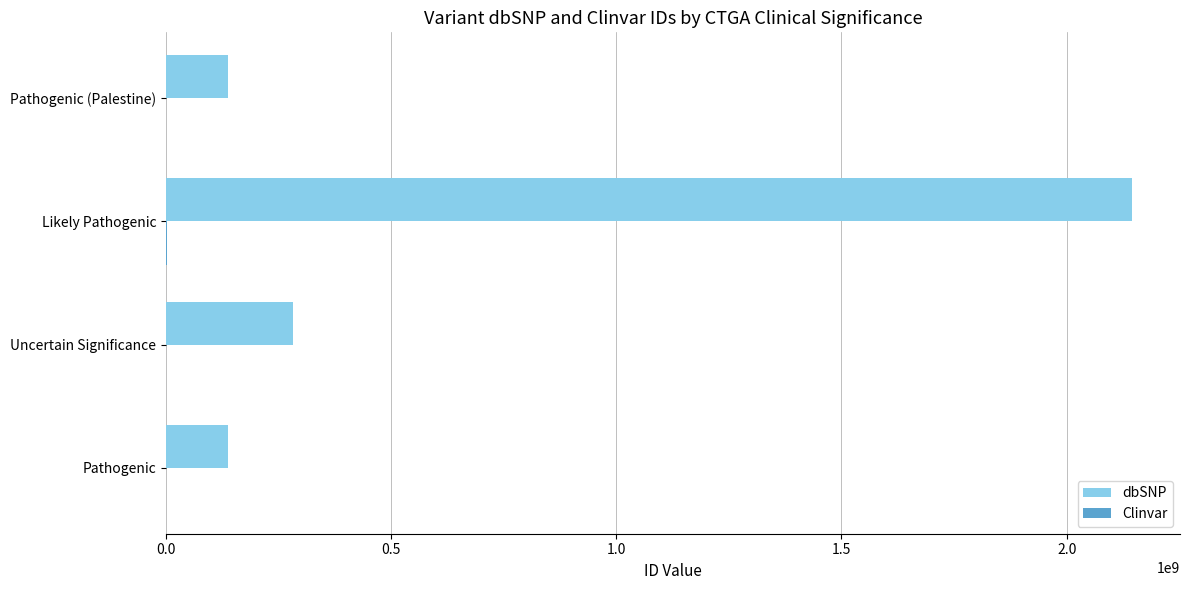

Is it true that dbSNP equals 745902418 at Likely Pathogenic?

False